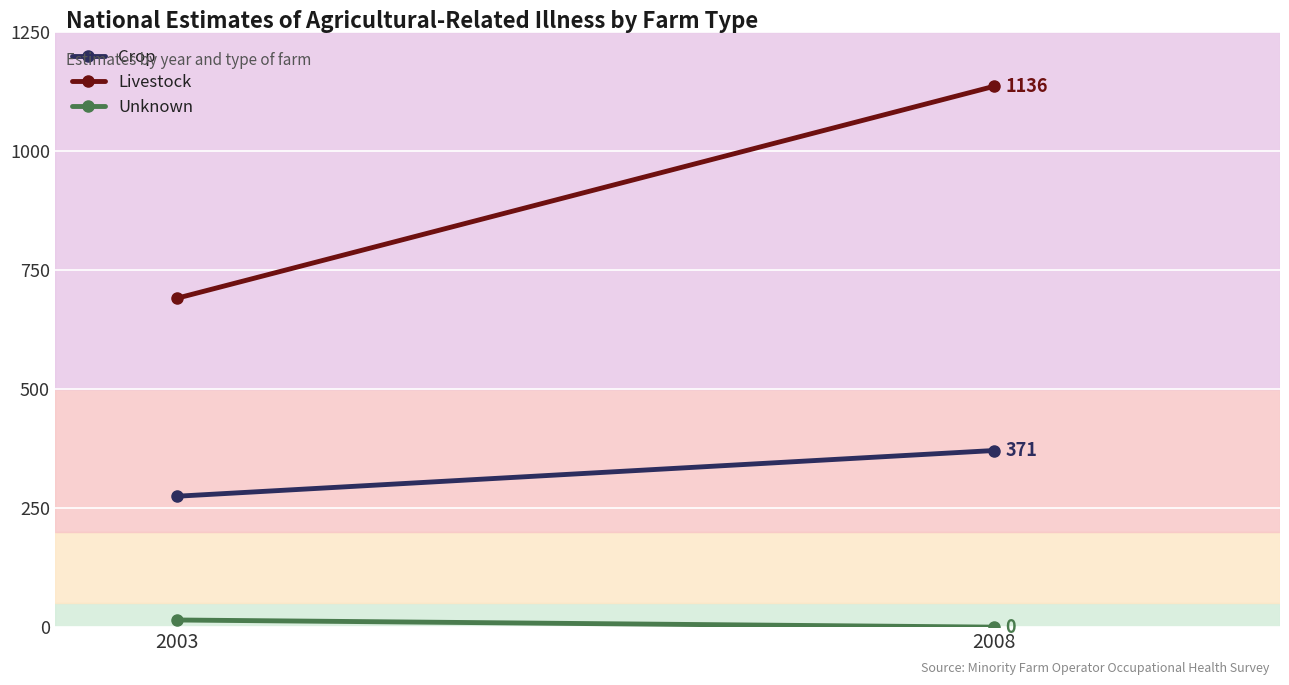

At which label does Unknown reach its minimum?

2008